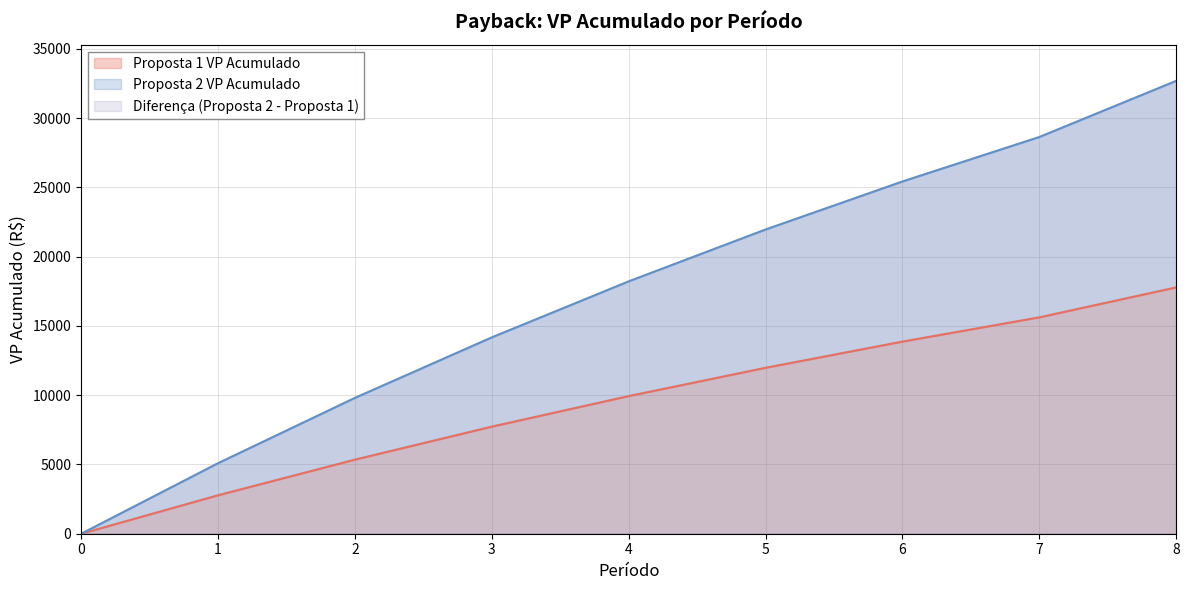

The value of Proposta 1 VP Acumulado at 8 is 17780.2. True or false?

True